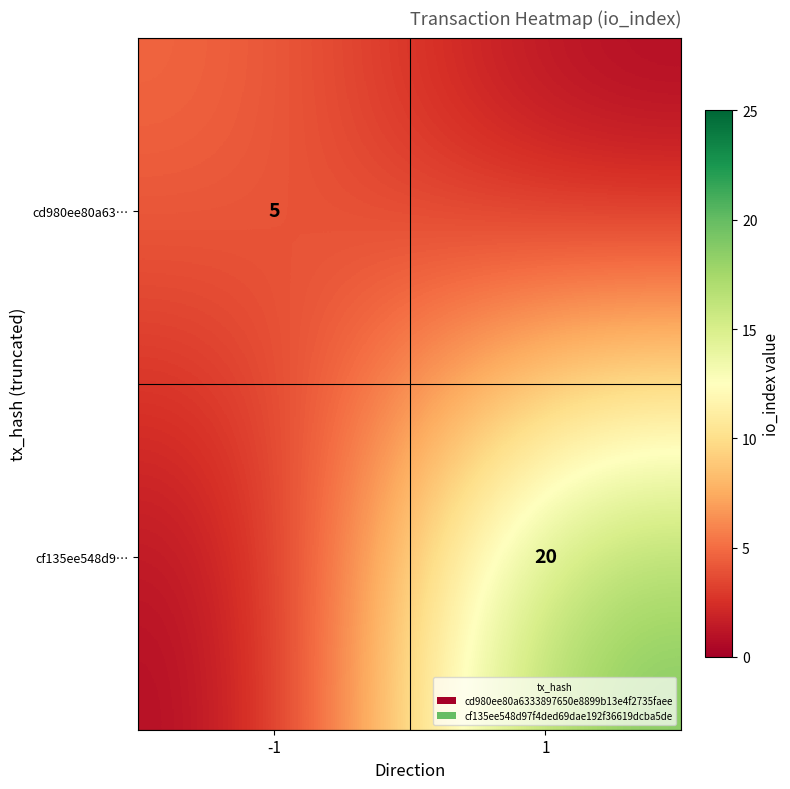

The cd980ee80a63… series shows 9 at -1. True or false?

False